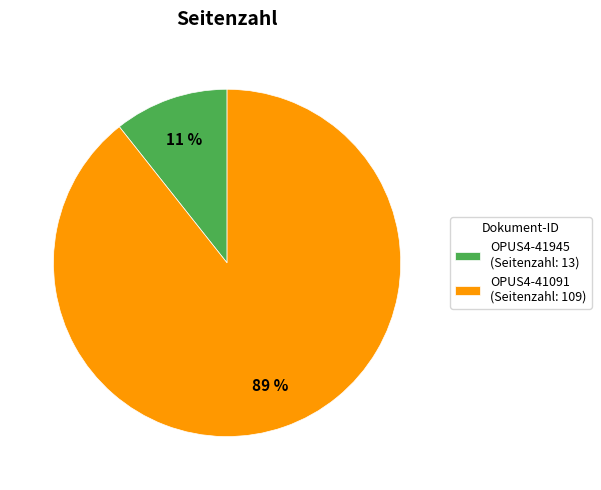

Rank the categories by value from lowest to highest.

OPUS4-41945, OPUS4-41091